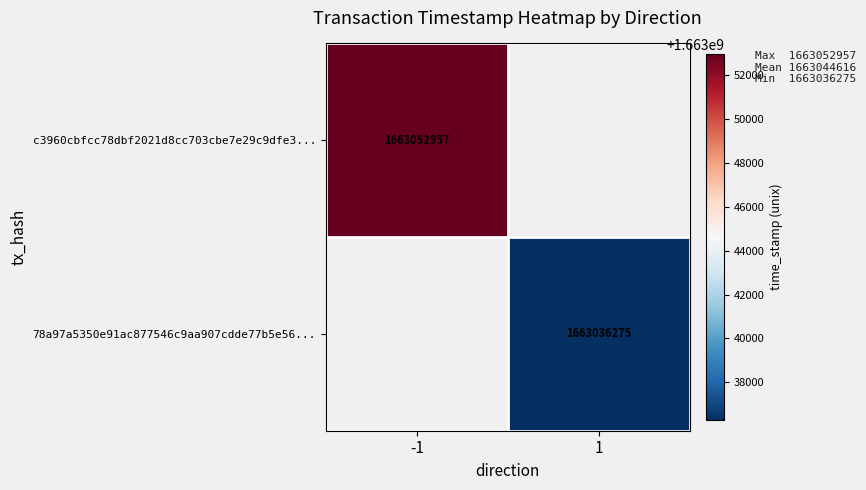

What is the total value across all series at 1?

1663036275